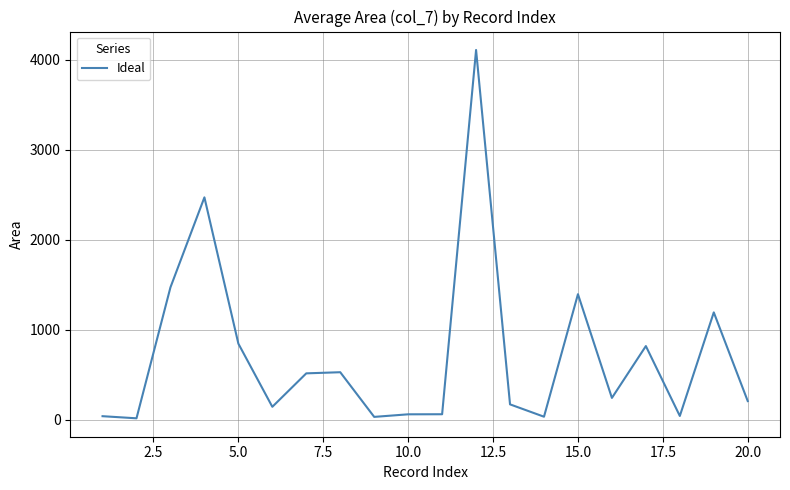

What is the greatest value displayed?

4111.1